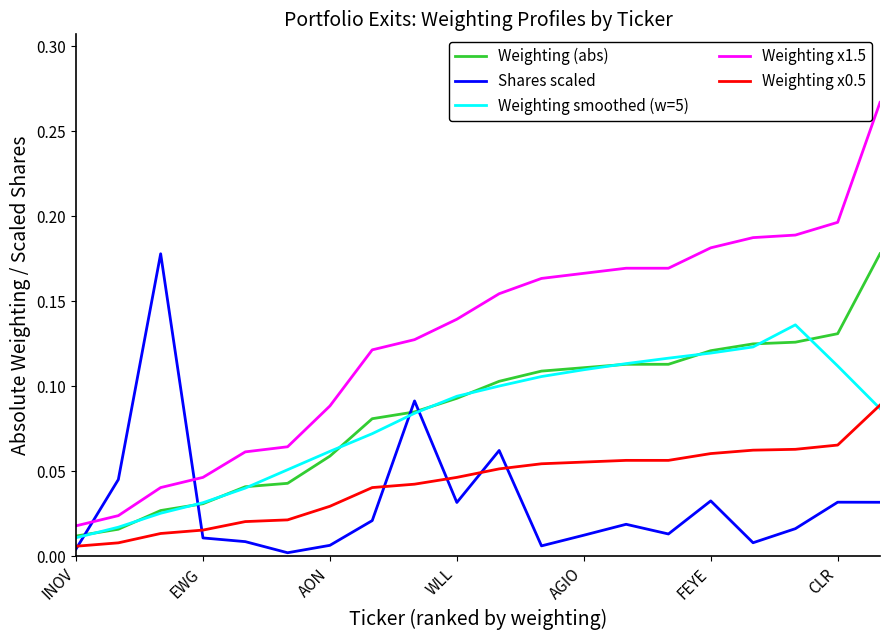

In Weighting smoothed (w=5), how many points are higher than both neighbors (excluding endpoints)?

1